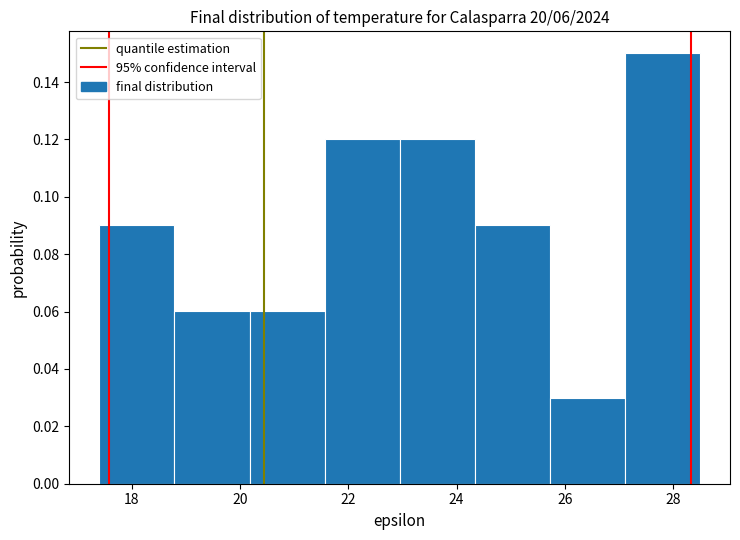

Reading left to right, list every bar in this chart as the range it spans on the x-axis followed by its height. Neither the bar edges nor the heights are printed on the chart, so give them approximately, as read against the axes.

17.4 to 18.8: 0.09
18.8 to 20.2: 0.06
20.2 to 21.6: 0.06
21.6 to 23.0: 0.12
23.0 to 24.4: 0.12
24.4 to 25.8: 0.09
25.8 to 27.2: 0.03
27.2 to 28.6: 0.15